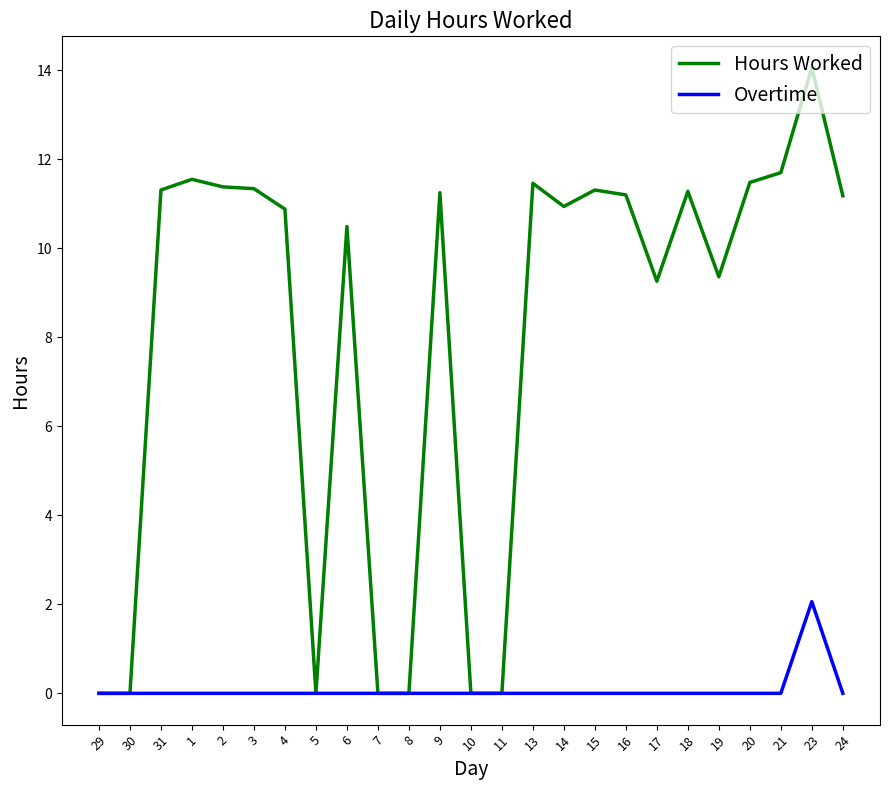

At 15, list the series in order from smallest to largest.

Overtime, Hours Worked